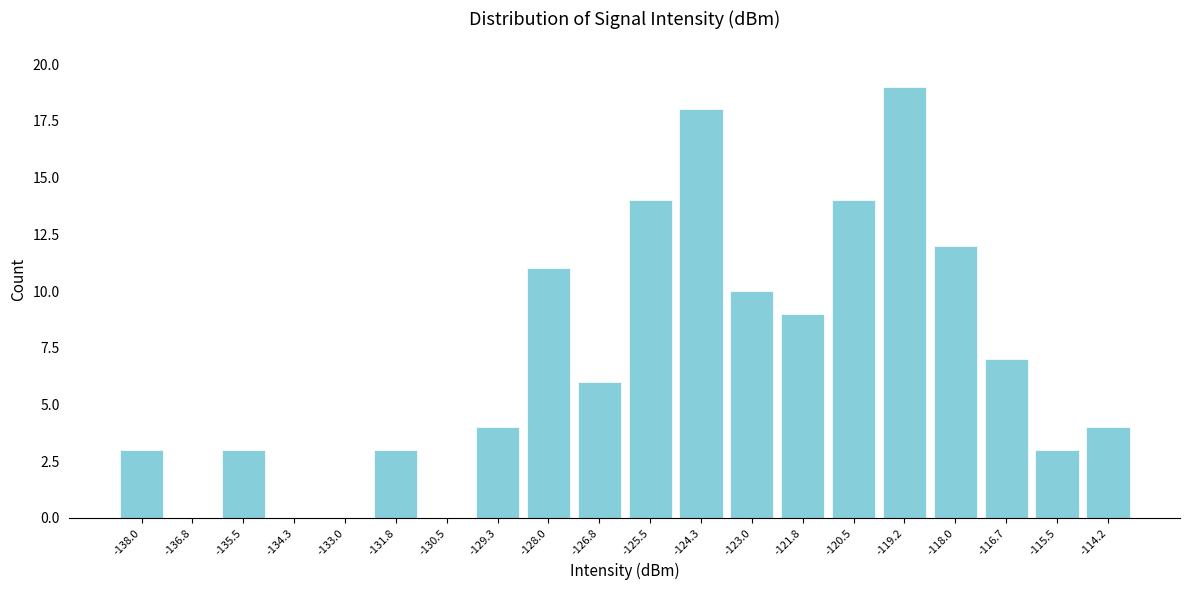

Reading left to right, extract all data points from this chart.

-138.0=3	-136.8=0	-135.5=3	-134.3=0	-133.0=0	-131.8=3	-130.5=0	-129.3=4	-128.0=11	-126.8=6	-125.5=14	-124.3=18	-123.0=10	-121.8=9	-120.5=14	-119.2=19	-118.0=12	-116.7=7	-115.5=3	-114.2=4